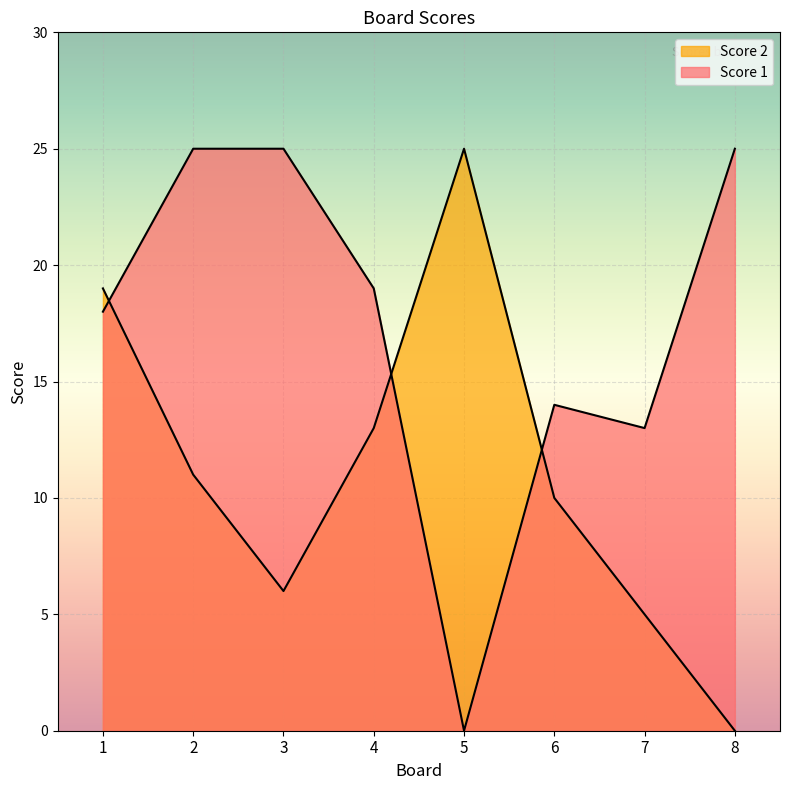

What is the difference between the maximum and minimum values in the Score 2 series?

25